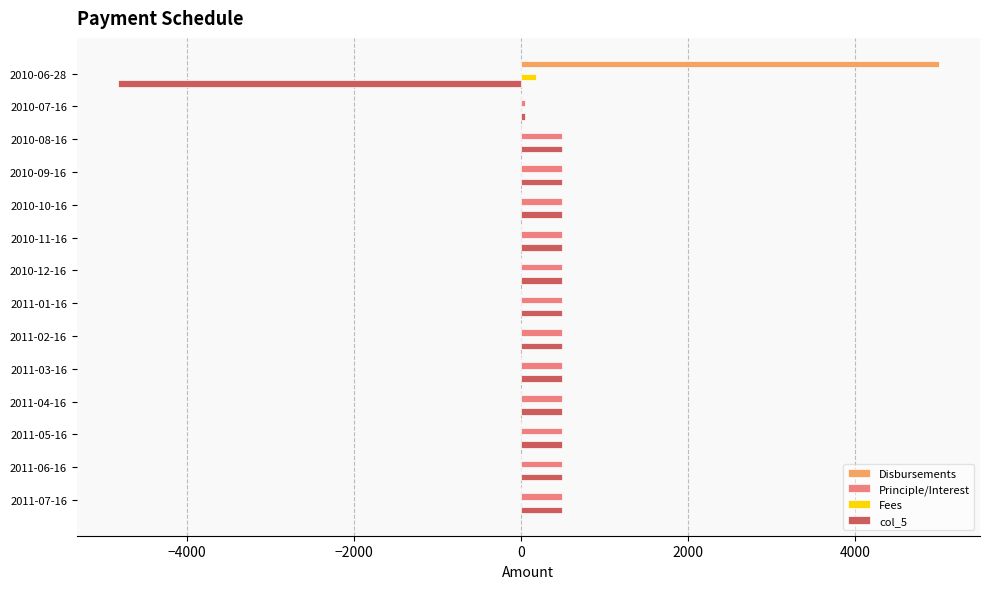

What is the maximum value for Principle/Interest?

492